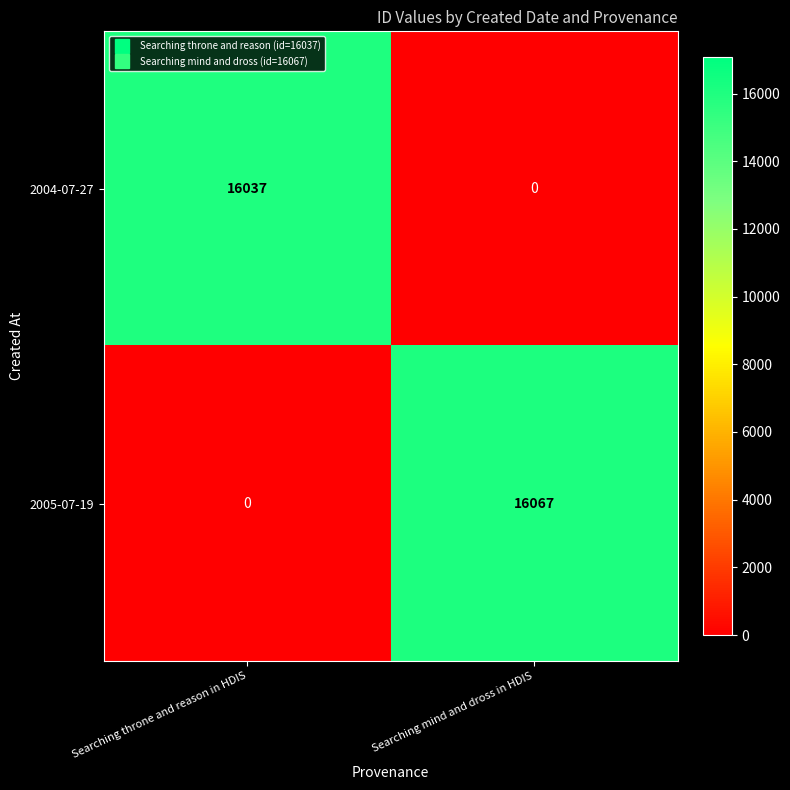

List the labels in order of 2004-07-27 value, largest first.

Searching throne and reason in HDIS, Searching mind and dross in HDIS